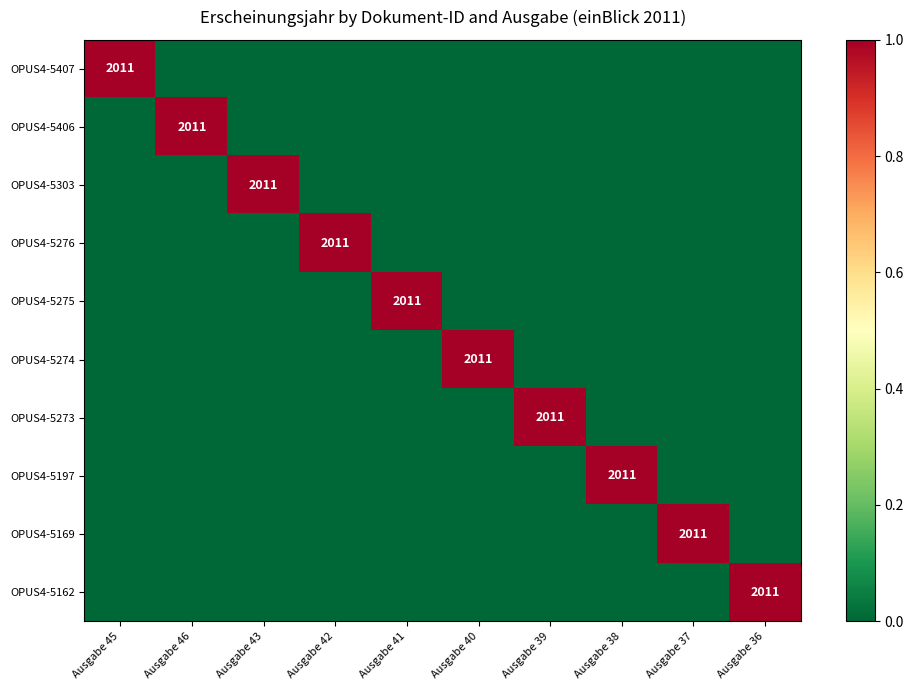

Is the value of OPUS4-5169 at Ausgabe 46 greater than the value of OPUS4-5197 at Ausgabe 42?

No